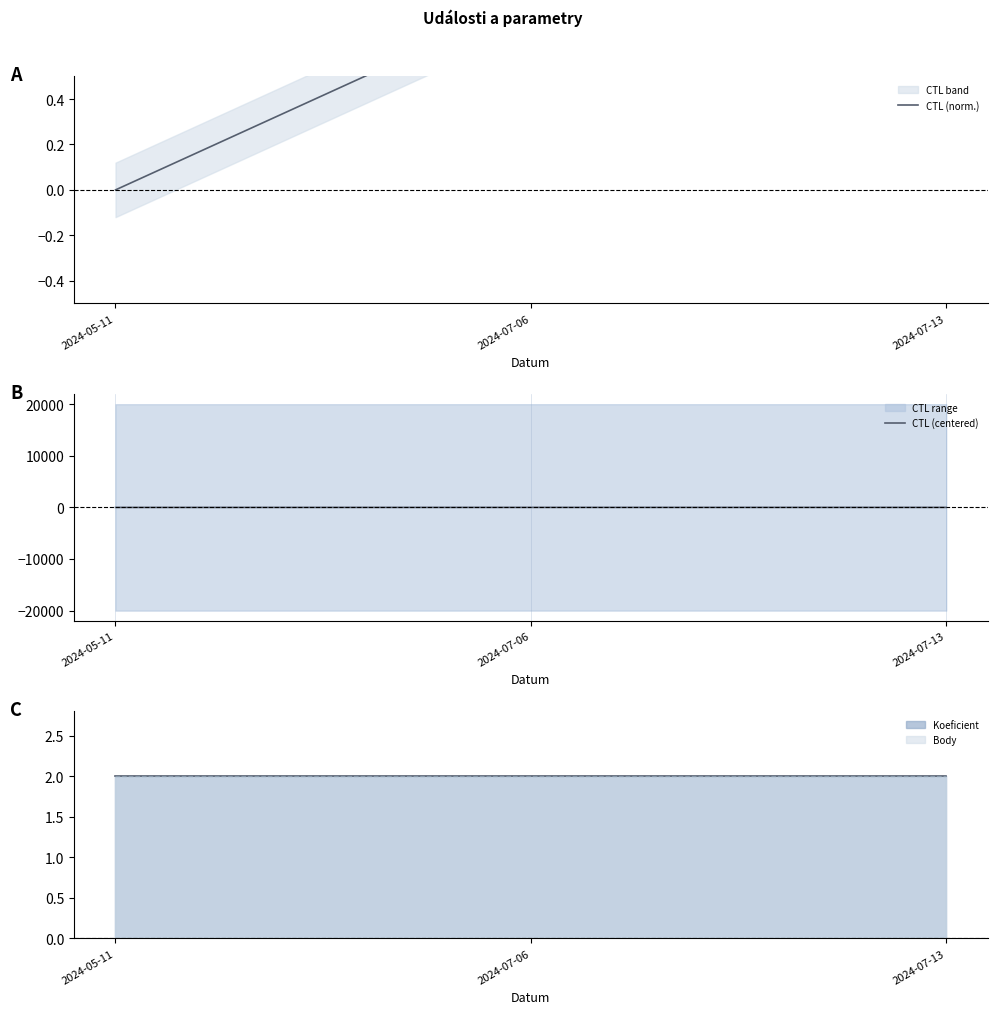

What is the spread (max minus min) of values at 2024-07-06?

0.5